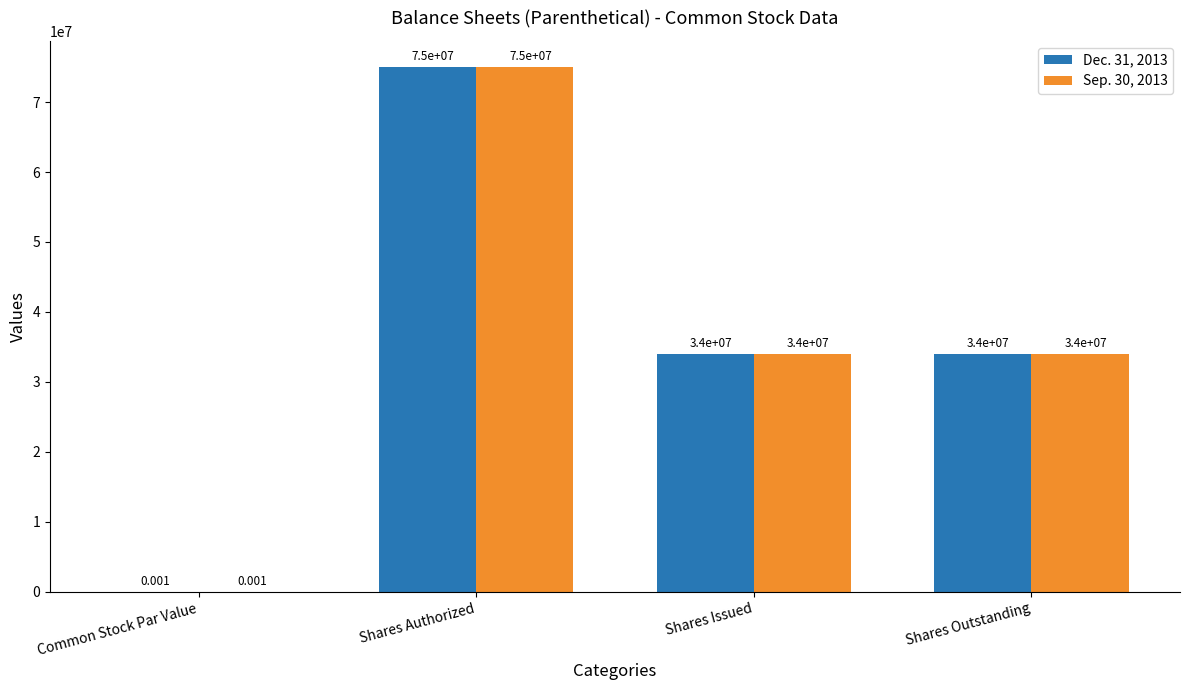

Is the value of Sep. 30, 2013 at Shares Issued greater than the value of Dec. 31, 2013 at Common Stock Par Value?

Yes